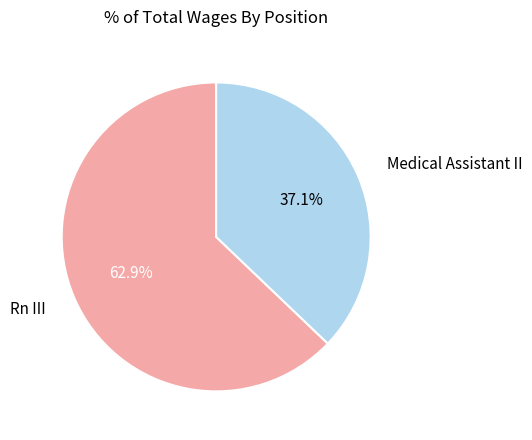

What is the smallest slice in the pie chart?

Medical Assistant II